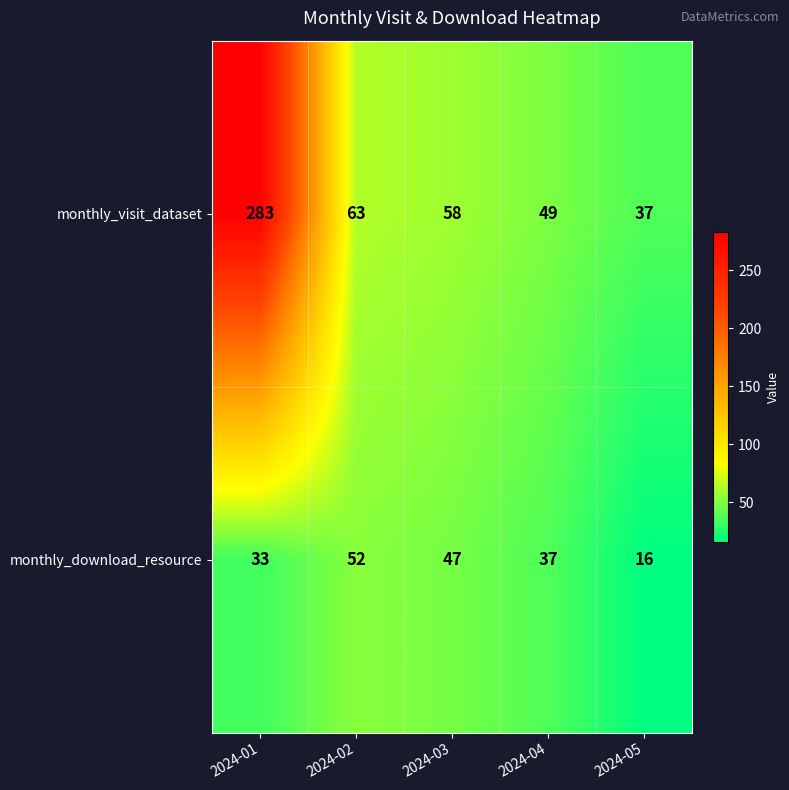

Which series has the largest total across all categories?

monthly_visit_dataset